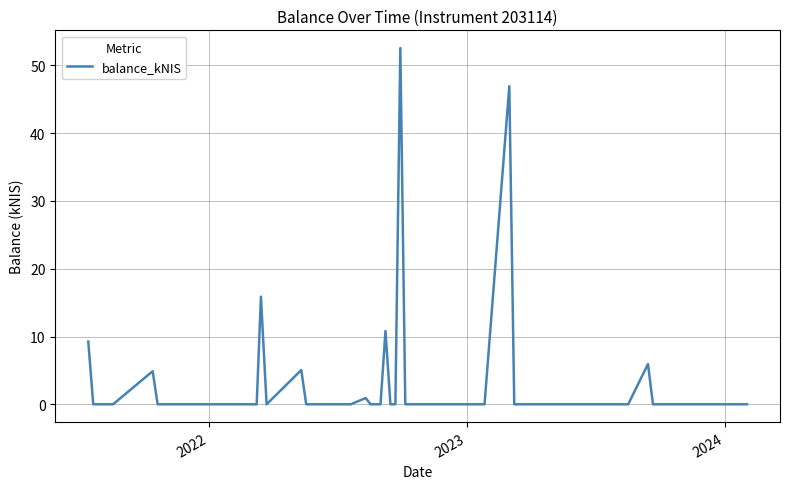

Is this an area chart (filled region under the line)?

No